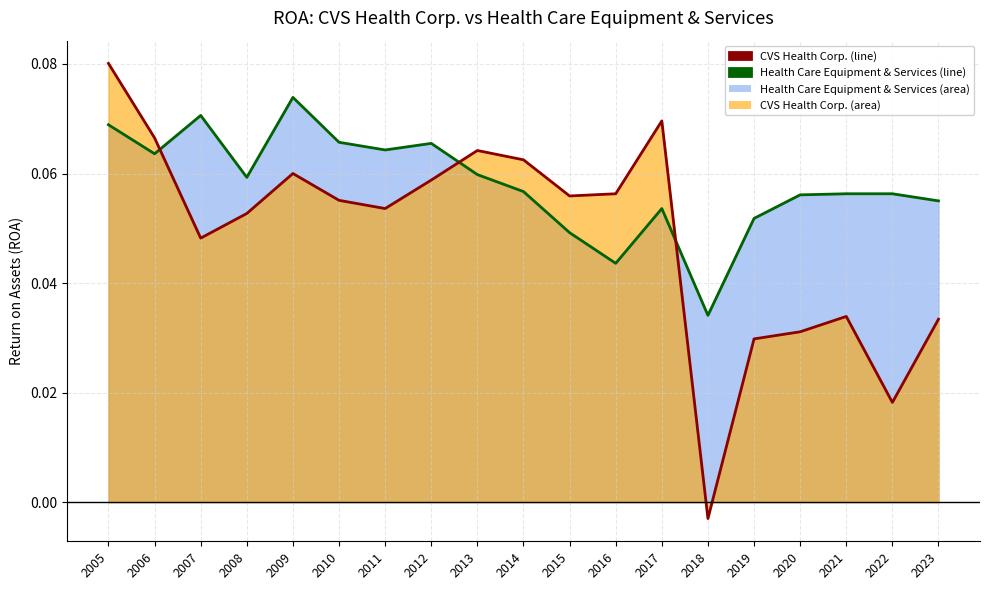

Which has a higher value, 2018 or 2007?

2007